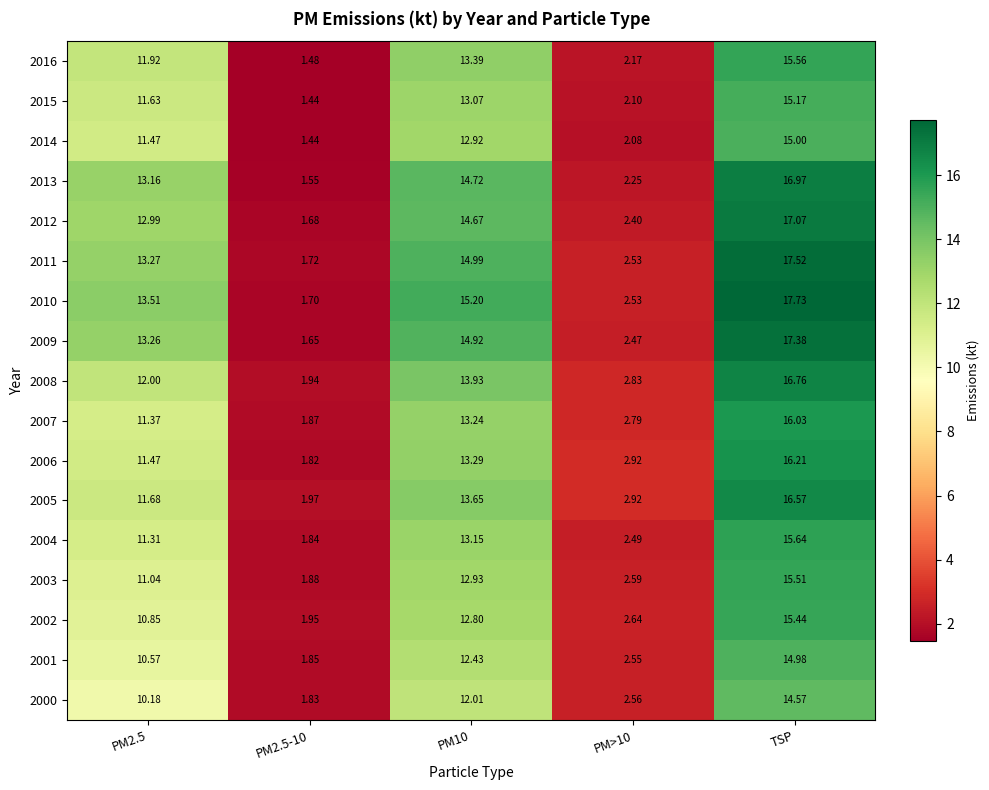

How many data points does each series have?

5